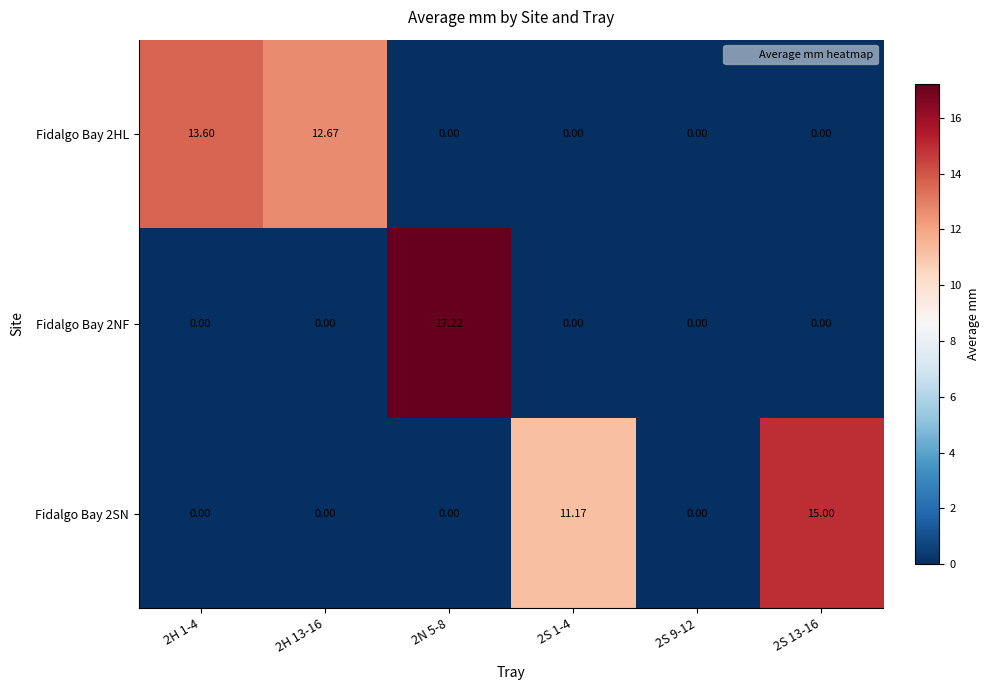

How many distinct data groups are displayed?

3